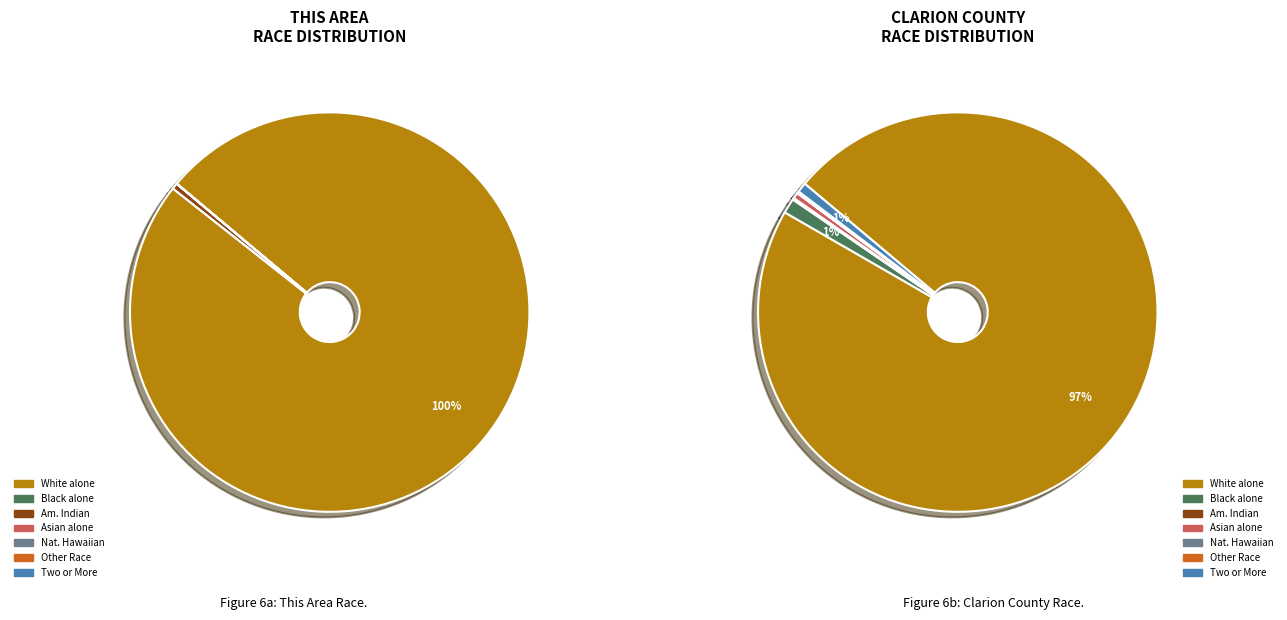

How many segments does this pie chart have?

7